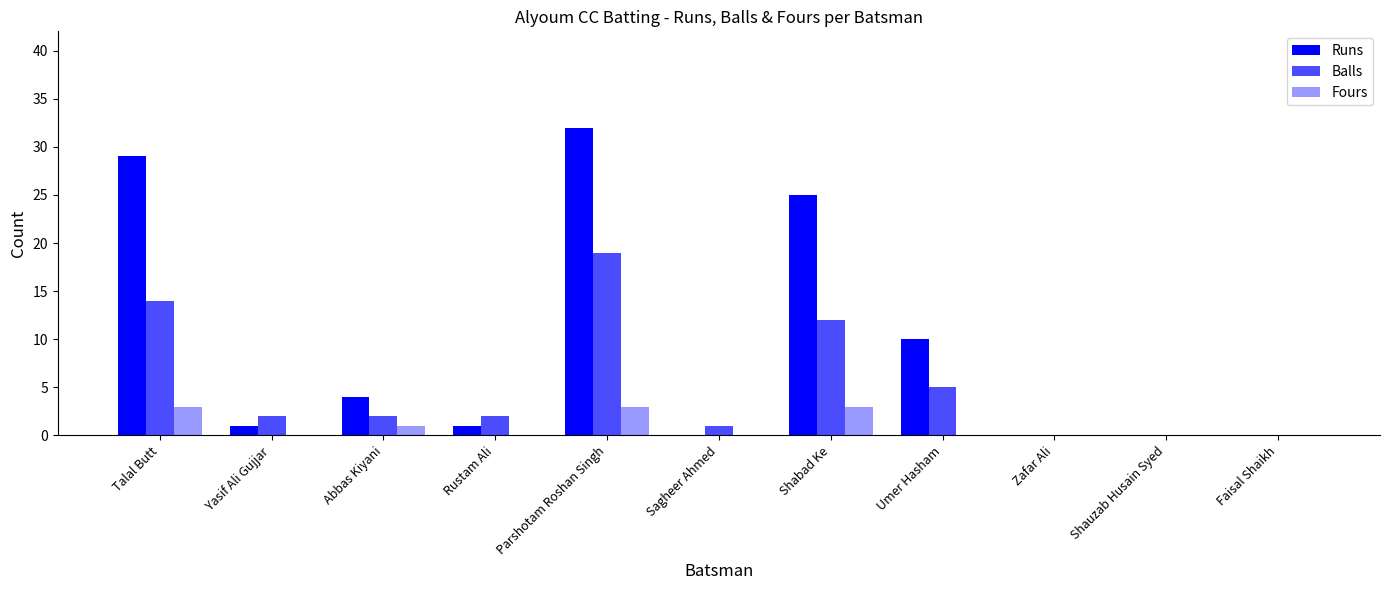

How many groups of bars are there?

11